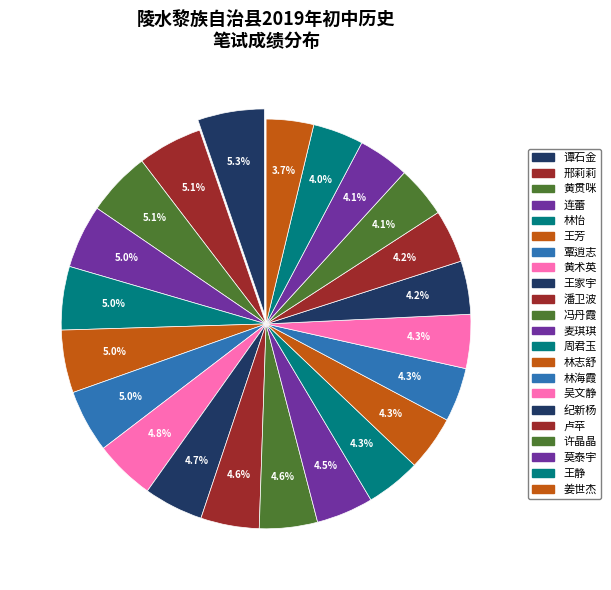

What is the ratio of the value at 吴文静 to the value at 冯丹霞?

0.9